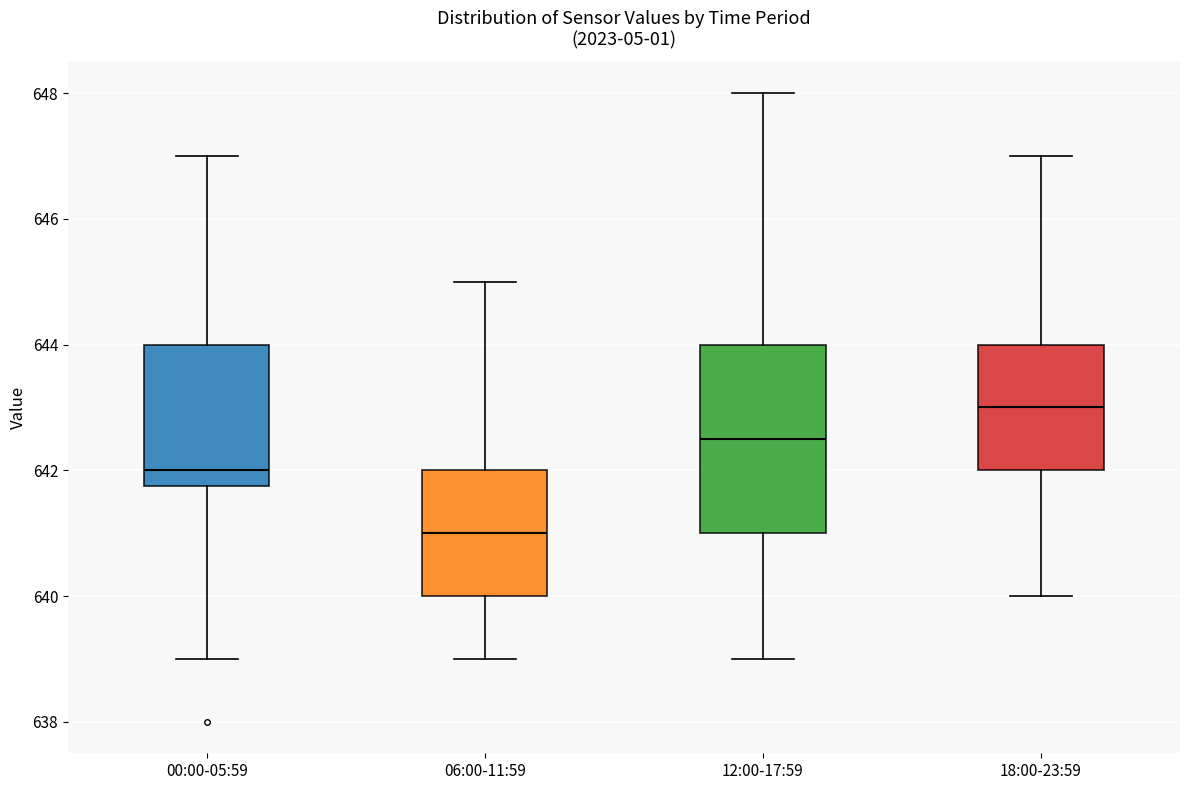

Reading left to right, read every box against the y-axis: the position of its median line, the range the box covers, and the ends of its whiskers. The values are not printed on the chart, so give them approximately, as read against the axis.

00:00-05:59: median 642.0, box 641.8 to 644.0, whiskers 639.0 to 647.0
06:00-11:59: median 641.0, box 640.0 to 642.0, whiskers 639.0 to 645.0
12:00-17:59: median 642.6, box 641.0 to 644.0, whiskers 639.0 to 648.0
18:00-23:59: median 643.0, box 642.0 to 644.0, whiskers 640.0 to 647.0